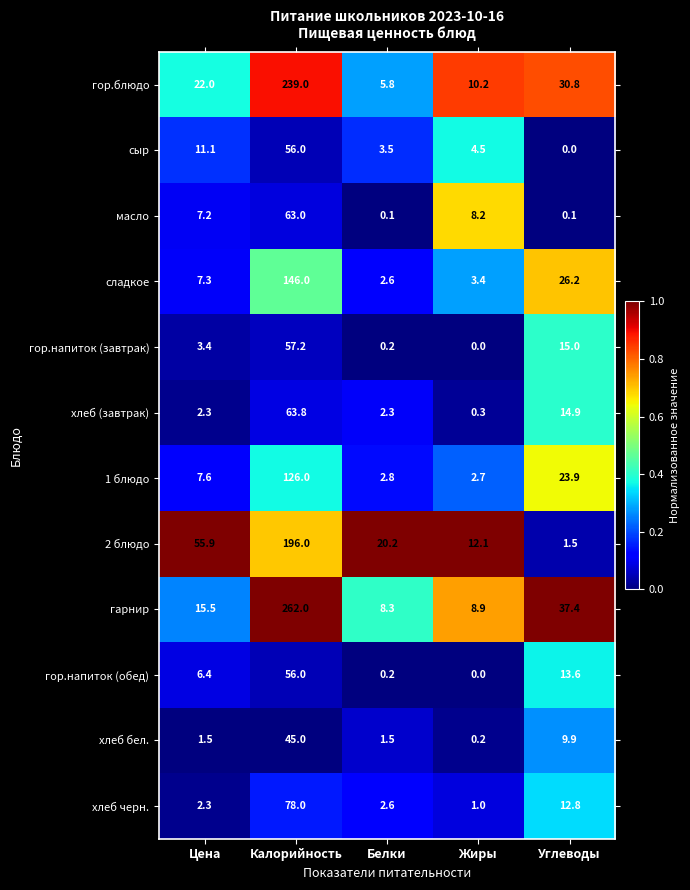

What is the spread (max minus min) of values at Белки?

20.1